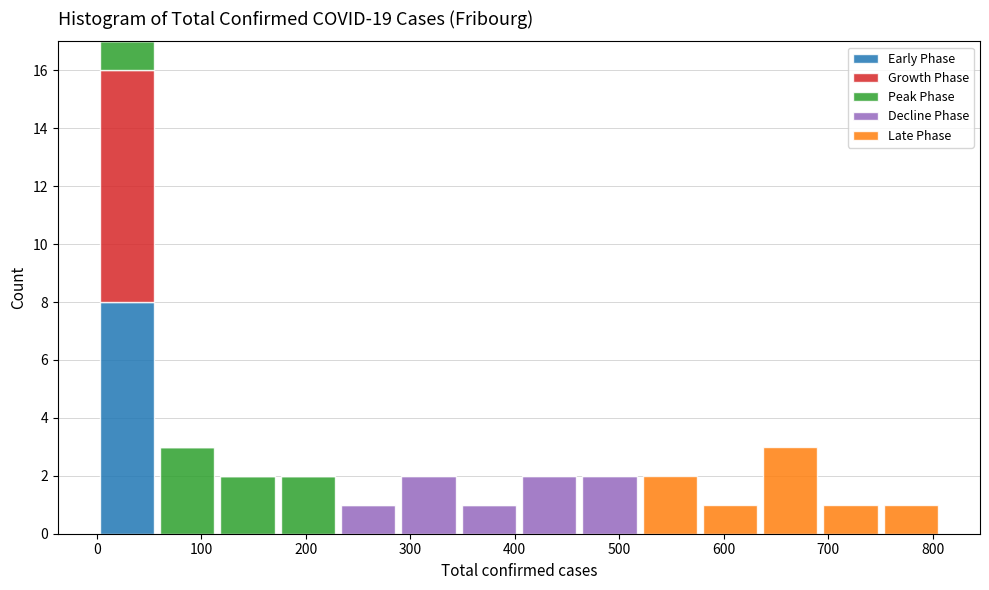

Reading left to right, list every stacked bar in this chart as the range it spans on the x-axis followed by its total height. Neither the bar edges nor the heights are printed on the chart, so give them approximately, as read against the axes.

0 to 60: 17
60 to 120: 3
120 to 170: 2
170 to 230: 2
230 to 290: 1
290 to 350: 2
350 to 400: 1
400 to 460: 2
460 to 520: 2
520 to 580: 2
580 to 630: 1
630 to 690: 3
690 to 750: 1
750 to 810: 1